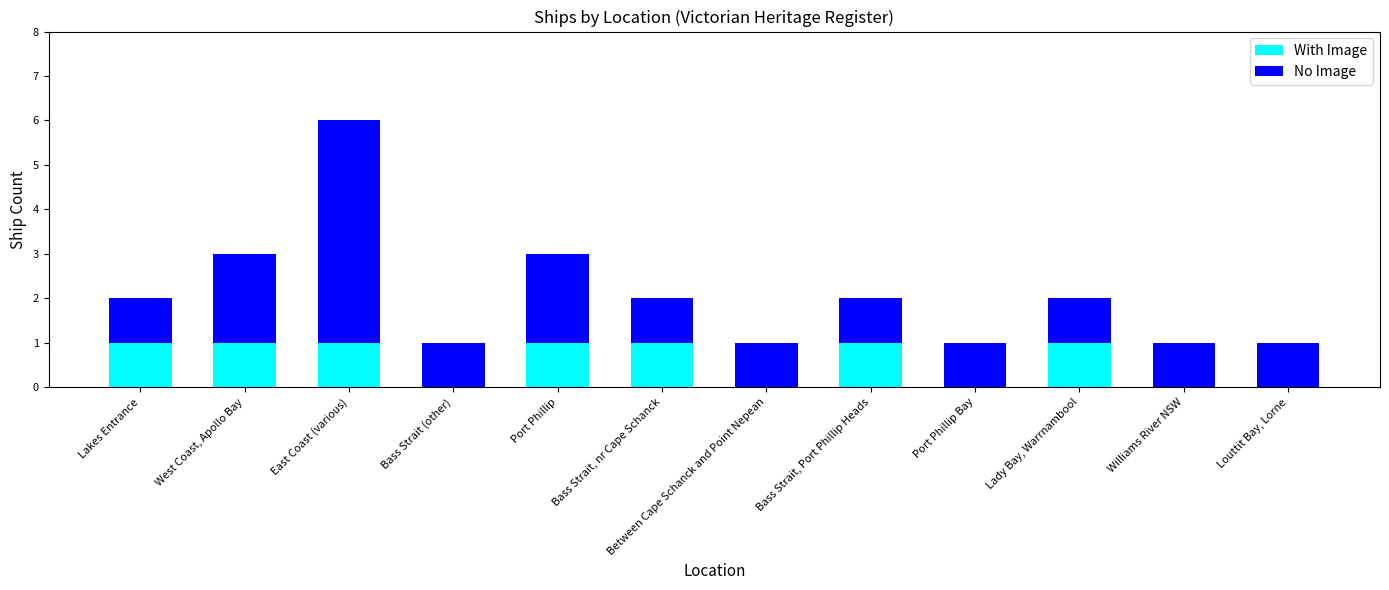

Does the chart contain stacked bars?

Yes